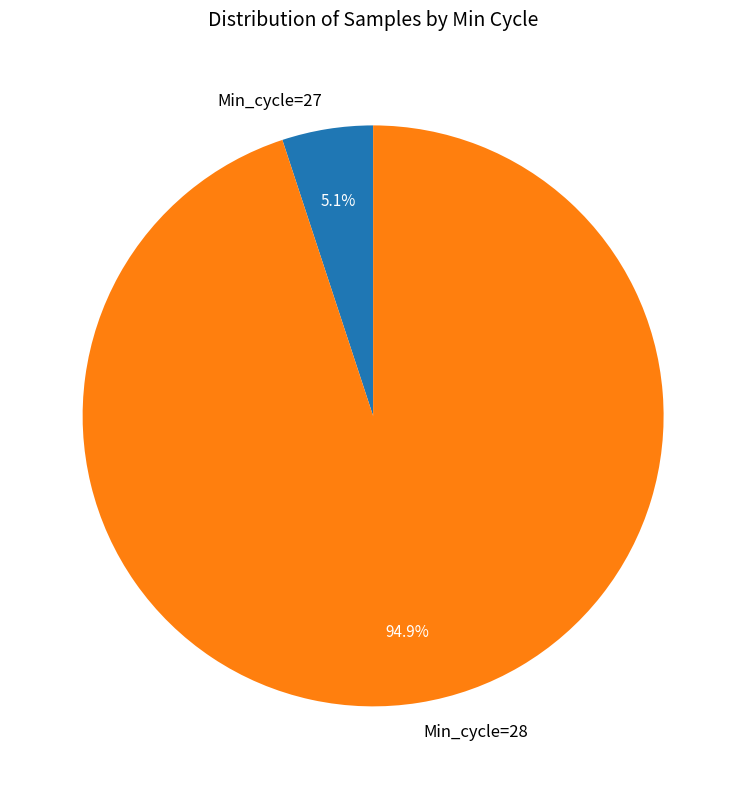

Which slice is the largest?

Min_cycle=28